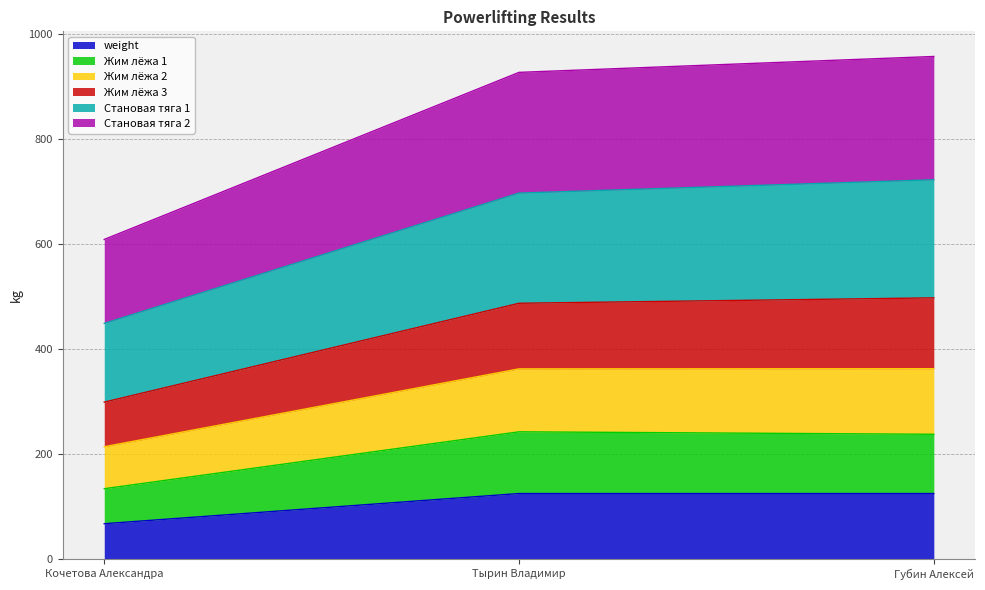

How many distinct data groups are displayed?

6